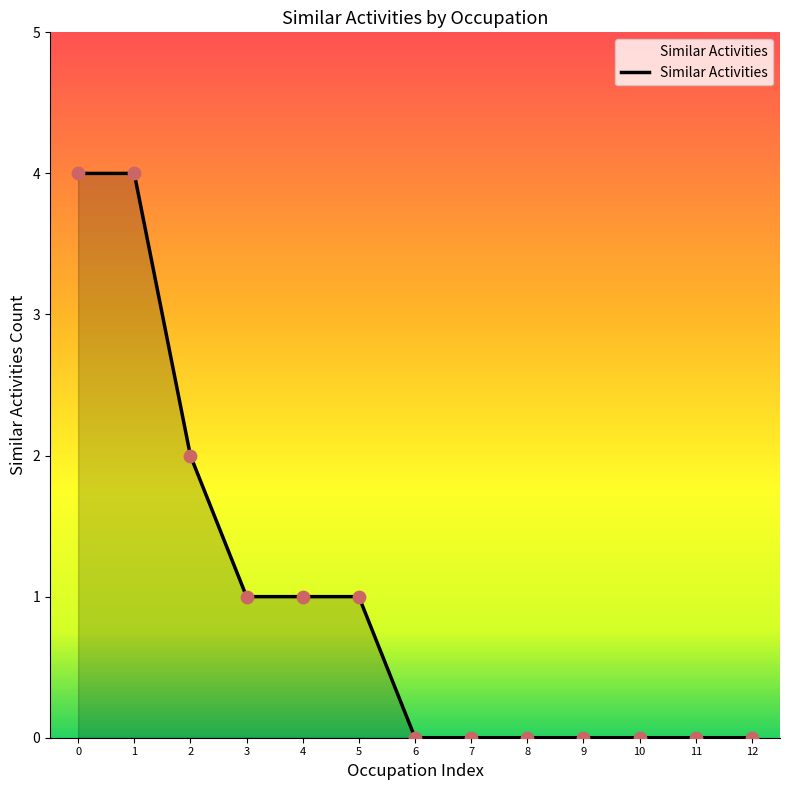

Between 7 and 3, which is larger?

3